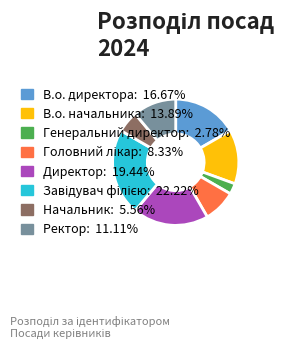

Is it true that Генеральний директор is 15% of the pie?

False